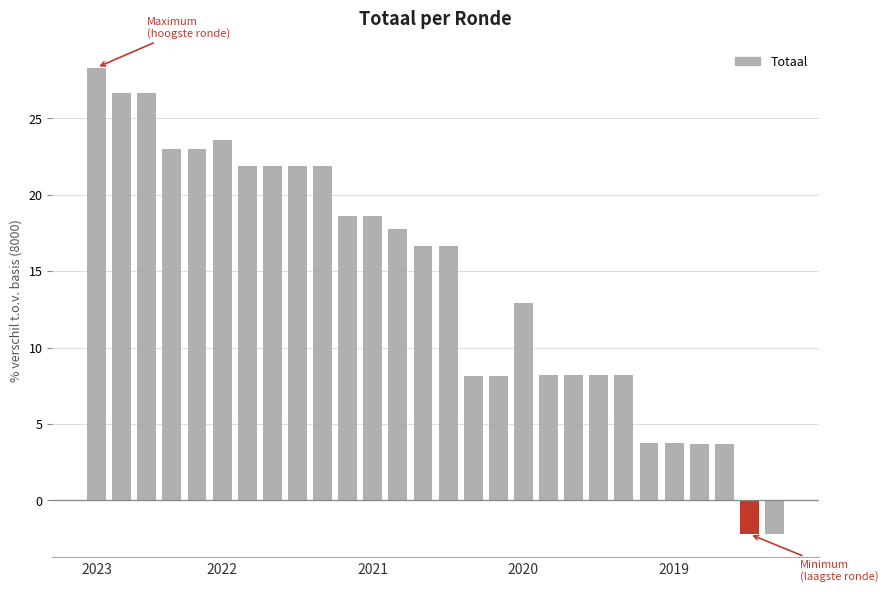

What is the maximum value shown in the chart?

28.3